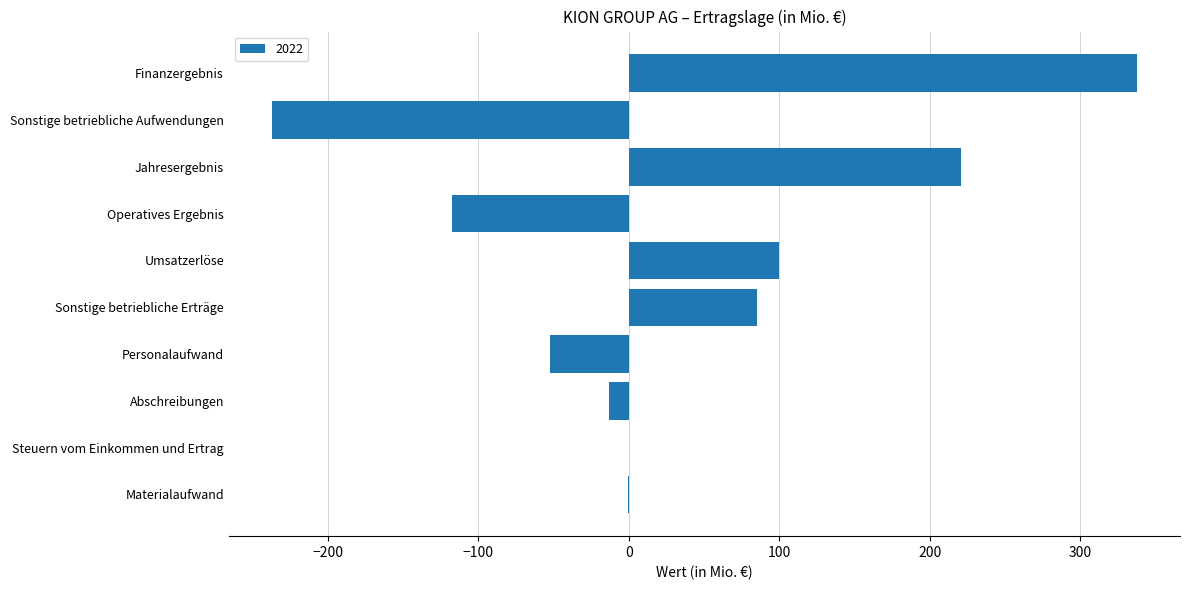

What is the change in value from Abschreibungen to Sonstige betriebliche Aufwendungen?

-224.1